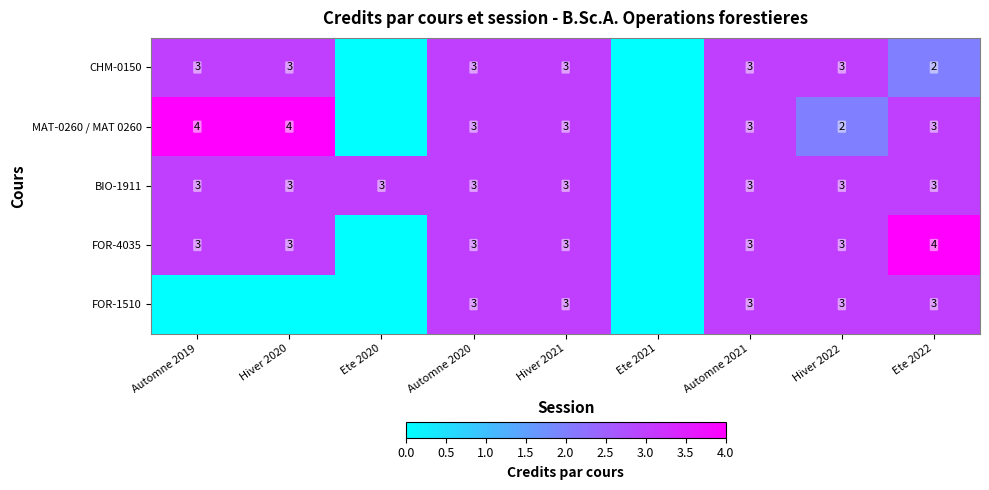

What is the sum of the CHM-0150 values at Automne 2020 and Hiver 2022?

6